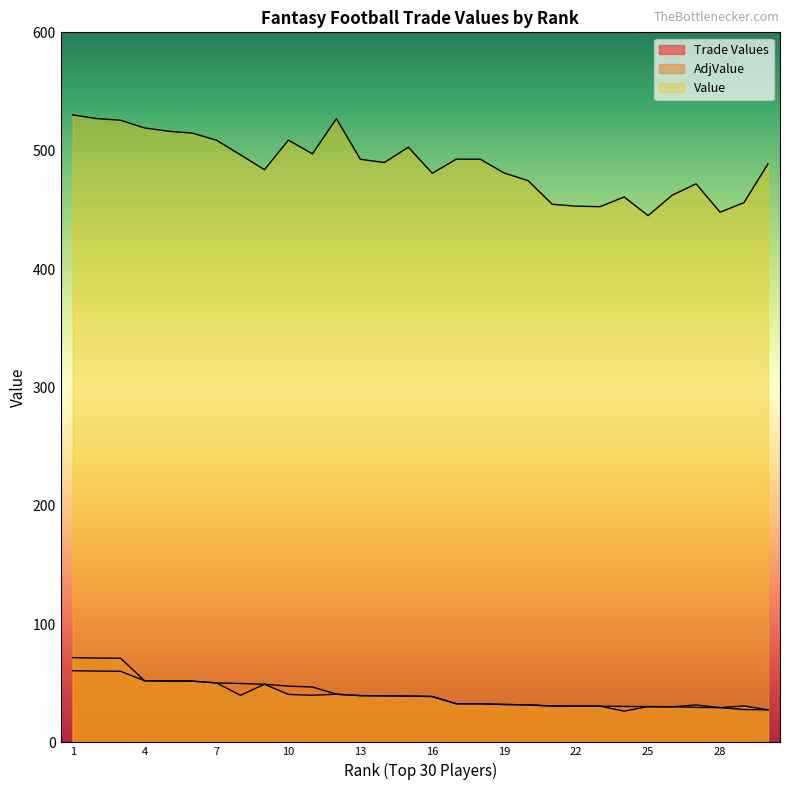

How many lines are shown in the chart?

3